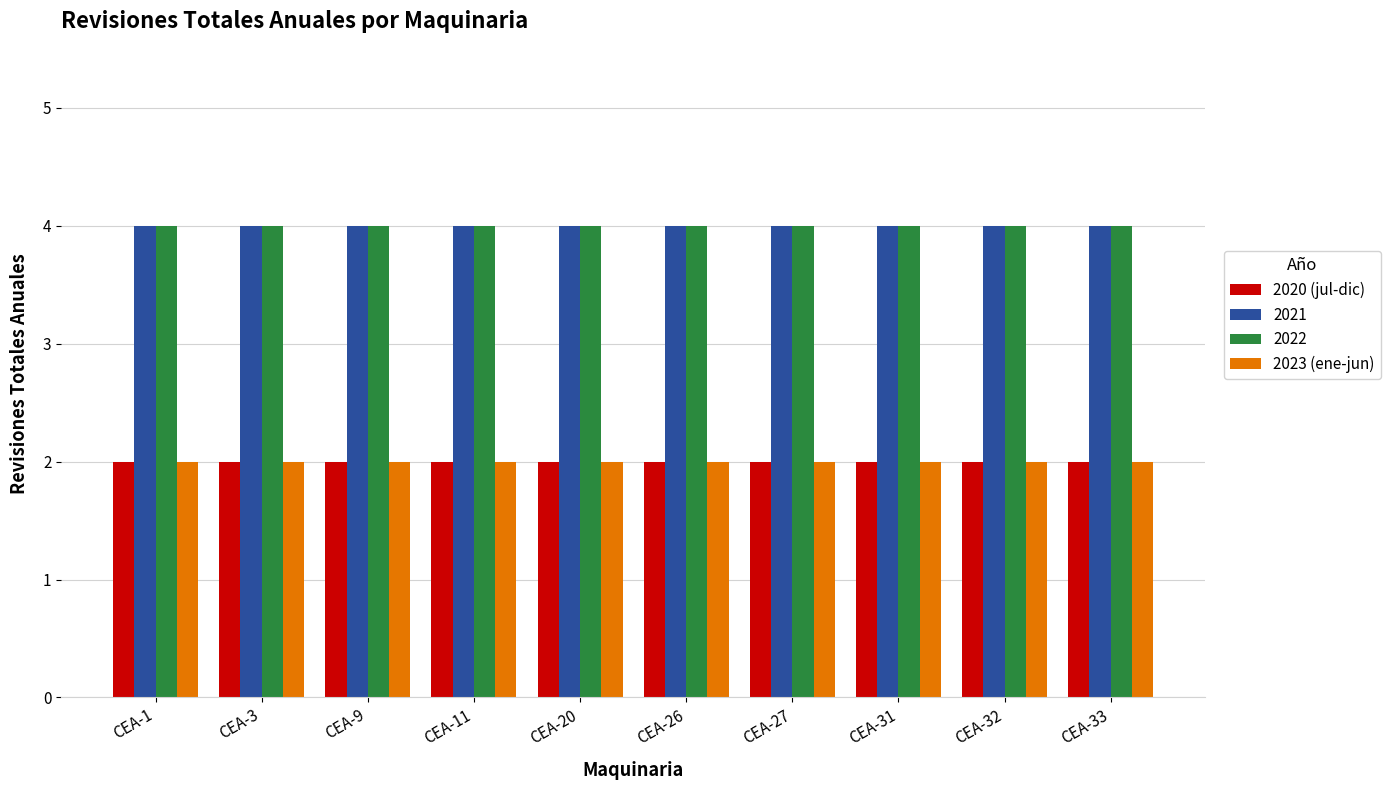

The value of 2020 (jul-dic) at CEA-31 is 2. True or false?

True